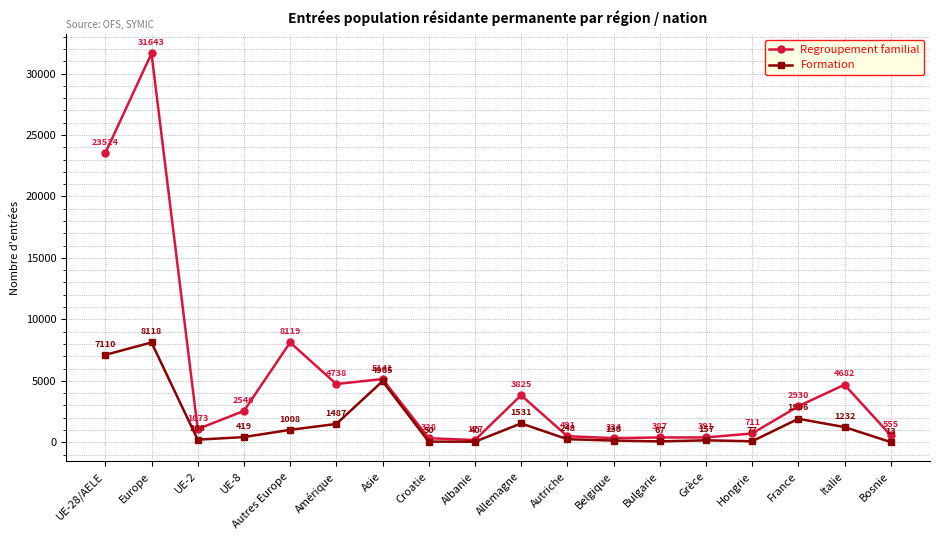

True or false: Formation and Regroupement familial intersect in this chart.

False